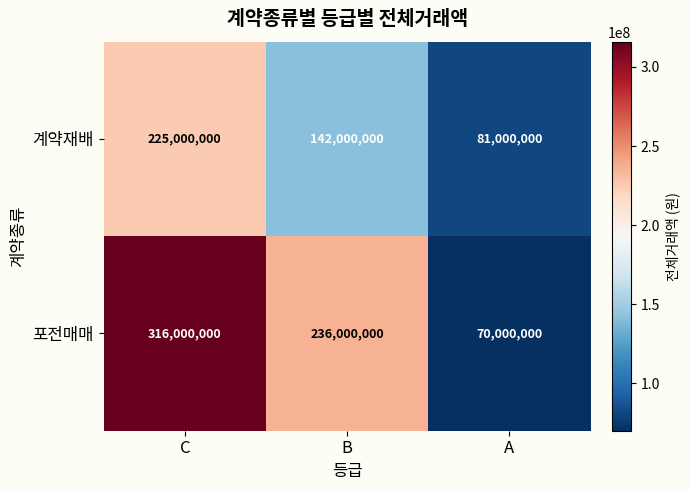

What is the spread (max minus min) of values at B?

94000000